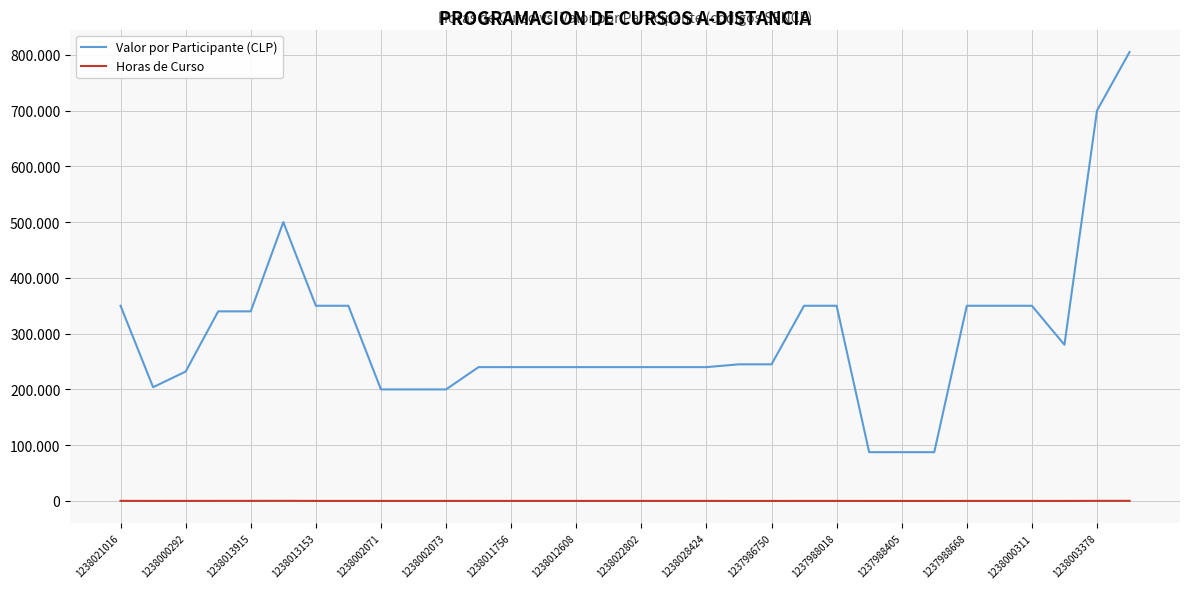

What is the difference between the second highest and second lowest values in the Valor por Participante (CLP) series?

612500